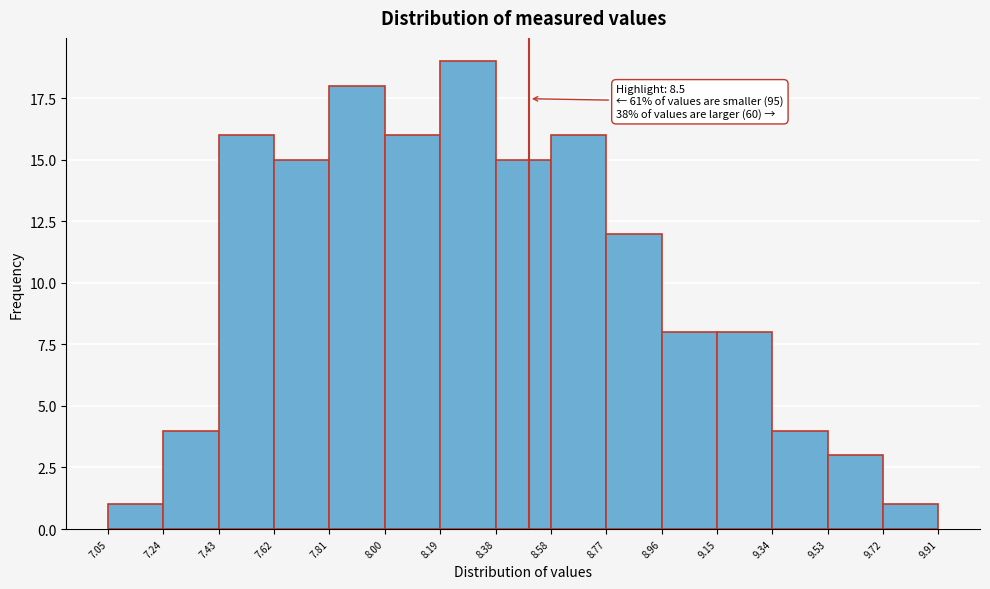

Over which range of the x-axis is the bar tallest?

8.19 to 8.38